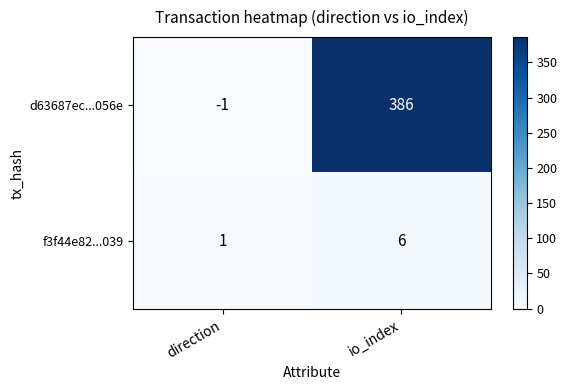

How many values in d63687ec...056e are above zero?

1